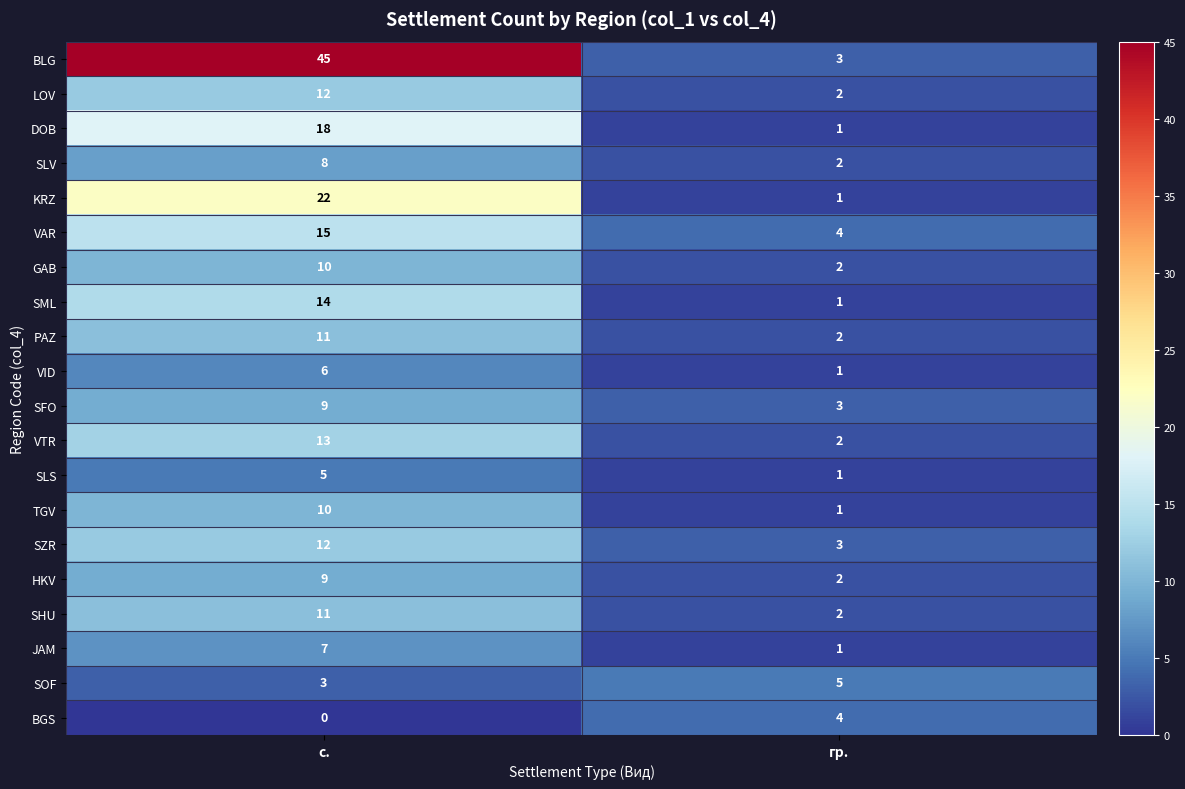

At which category does the chart reach its minimum across all series?

с.